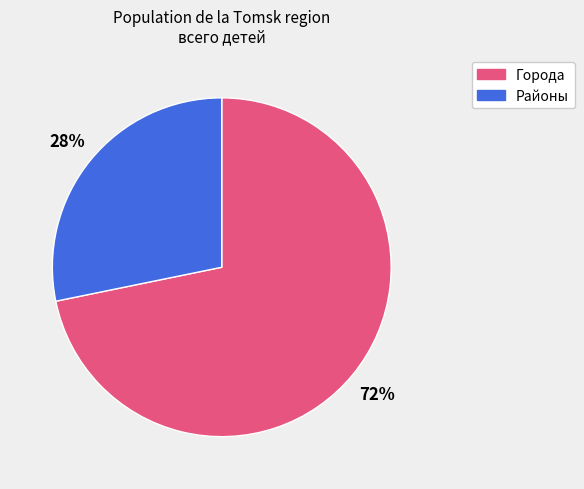

To the nearest percent, what percentage of the pie is Районы?

28%